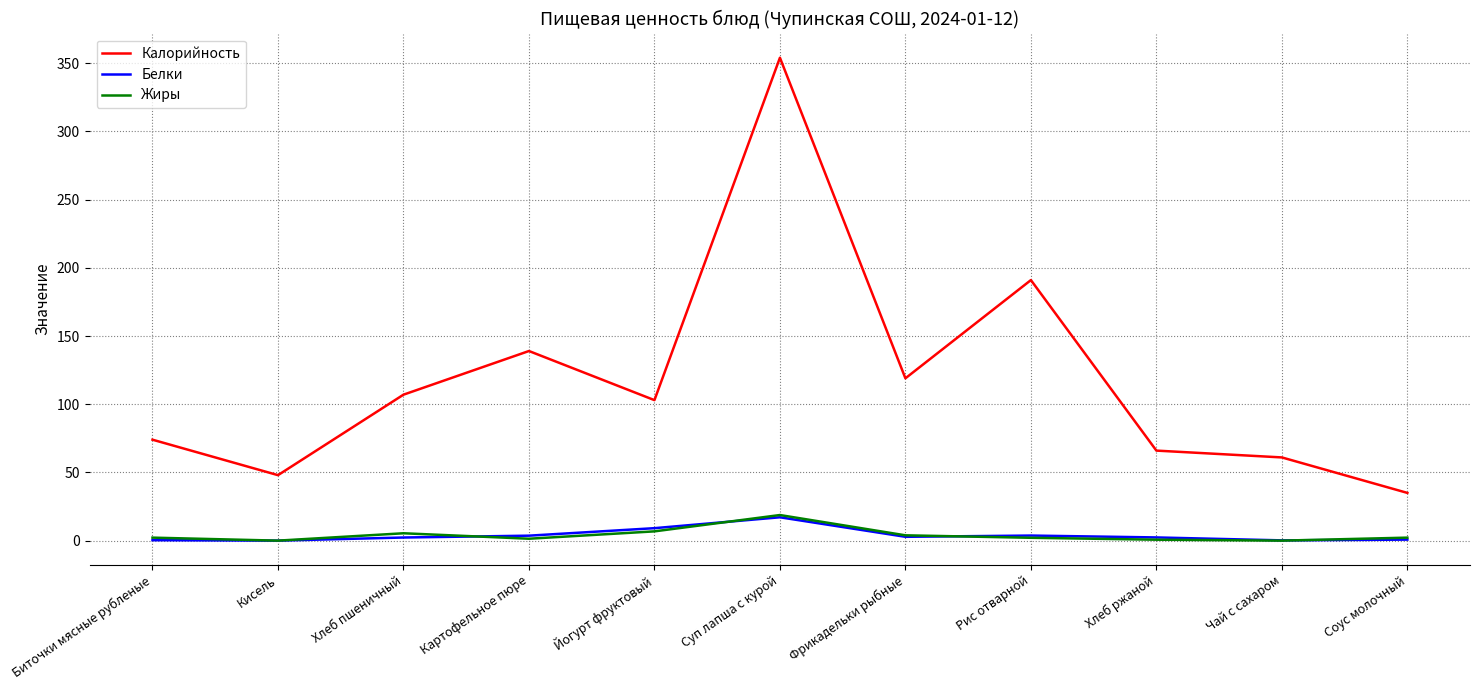

What is the maximum value shown in the chart?

354.0